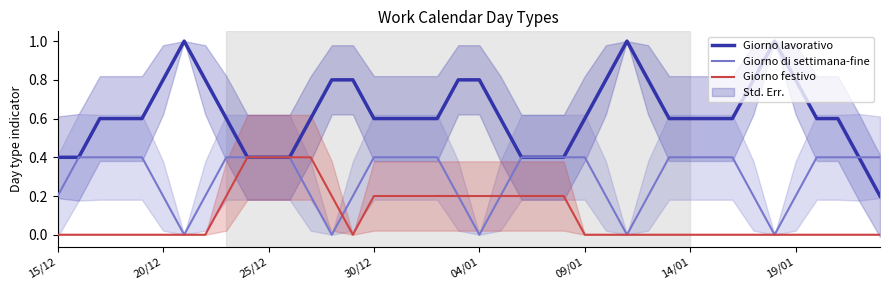

What are all the series names shown in the legend?

Giorno lavorativo, Giorno di settimana-fine, Giorno festivo